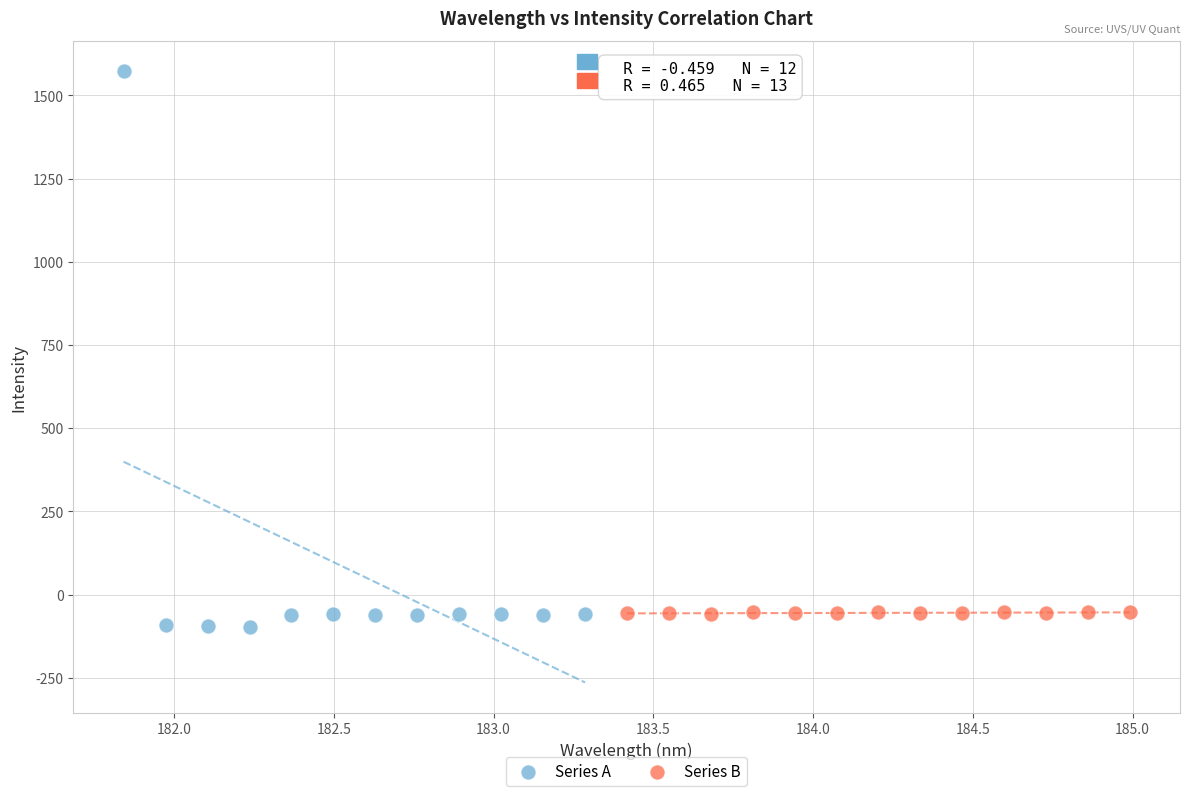

Which series reaches the maximum Y coordinate?

Series A